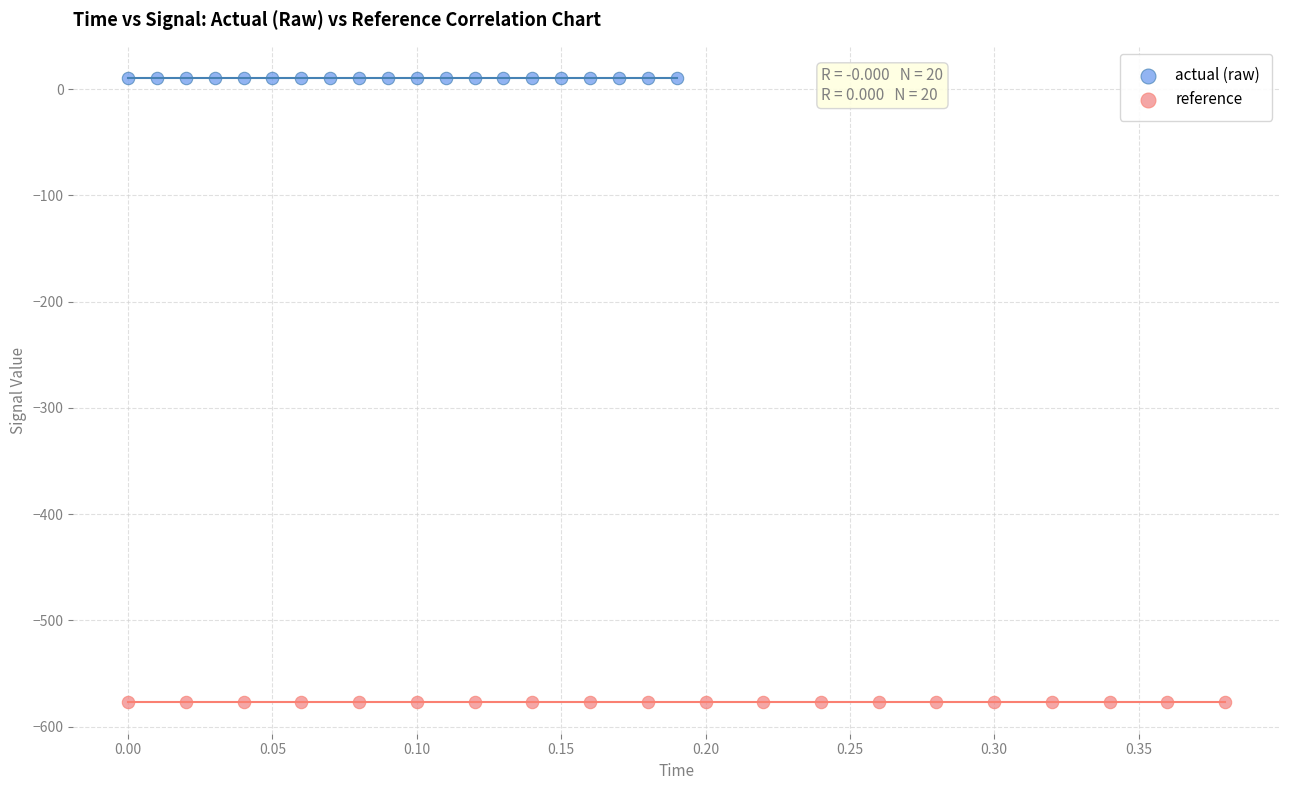

Which series contains the highest Y value?

actual (raw)